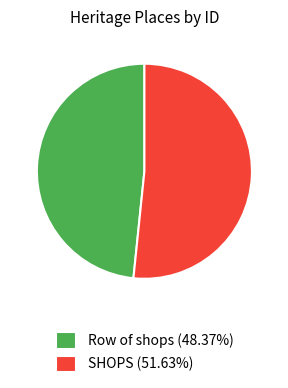

The Row of shops slice represents 59% of the pie. True or false?

False